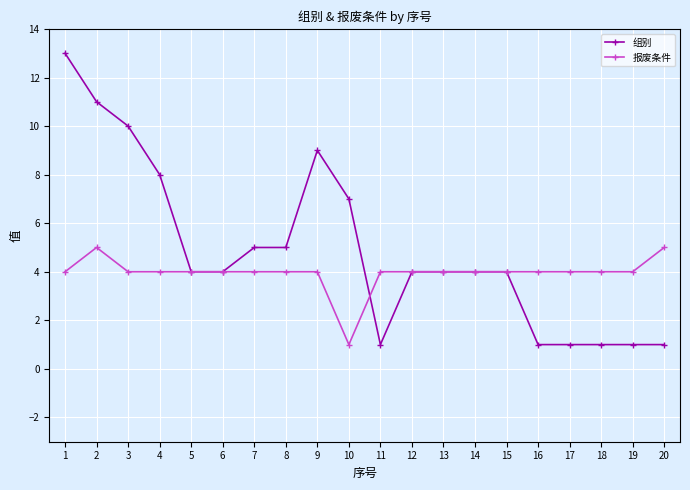

What is the maximum value for 组别?

13